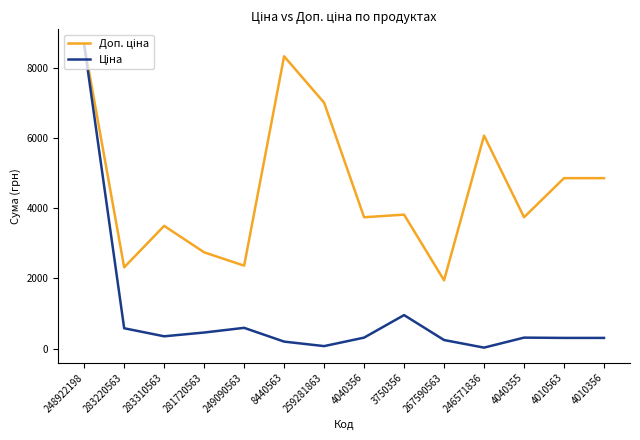

What is the total value across all series at 267590563?

2189.2